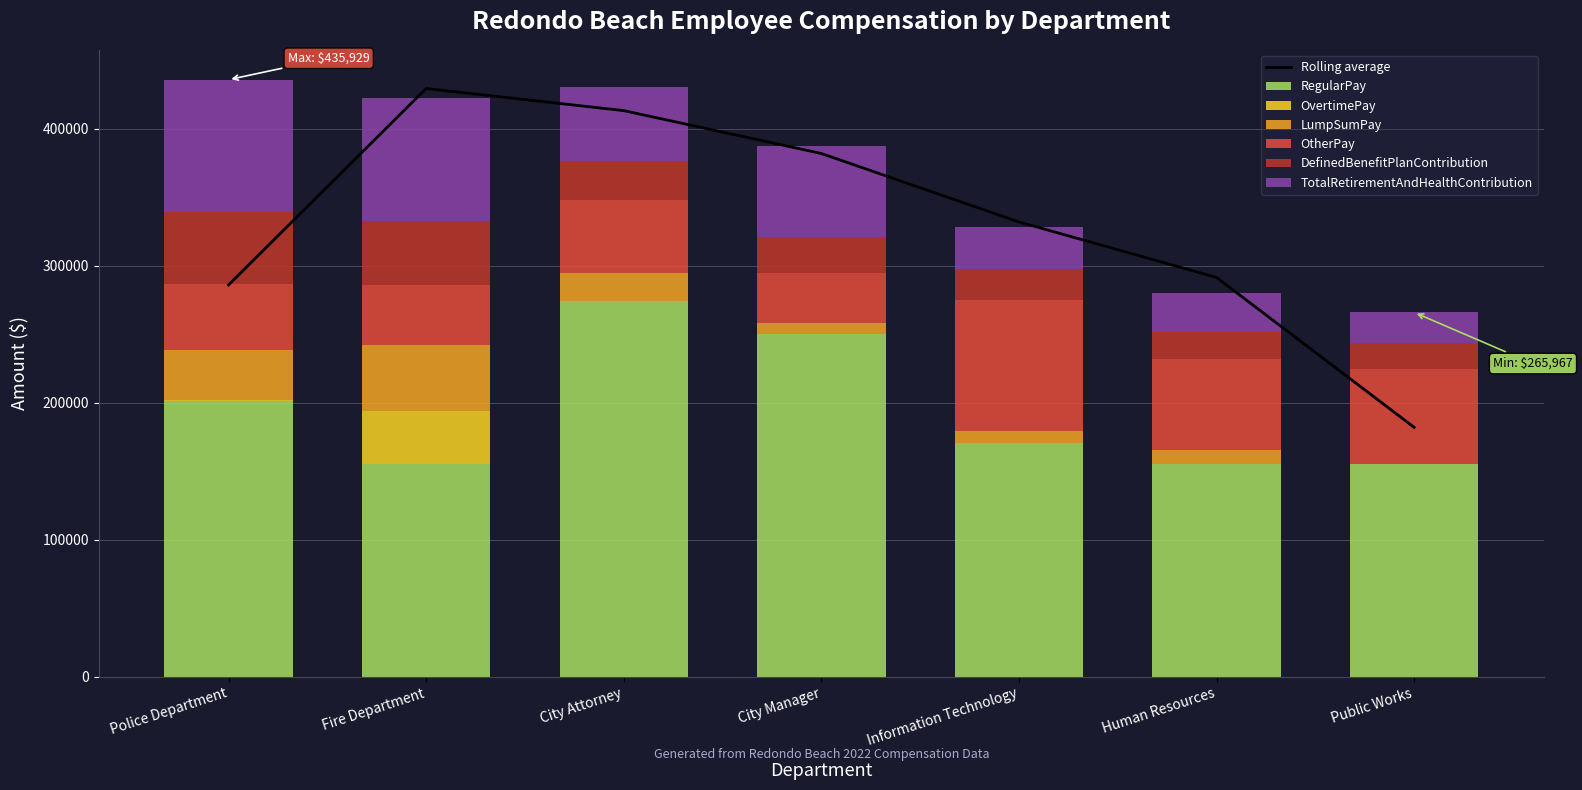

What is the average value of the LumpSumPay series?

18954